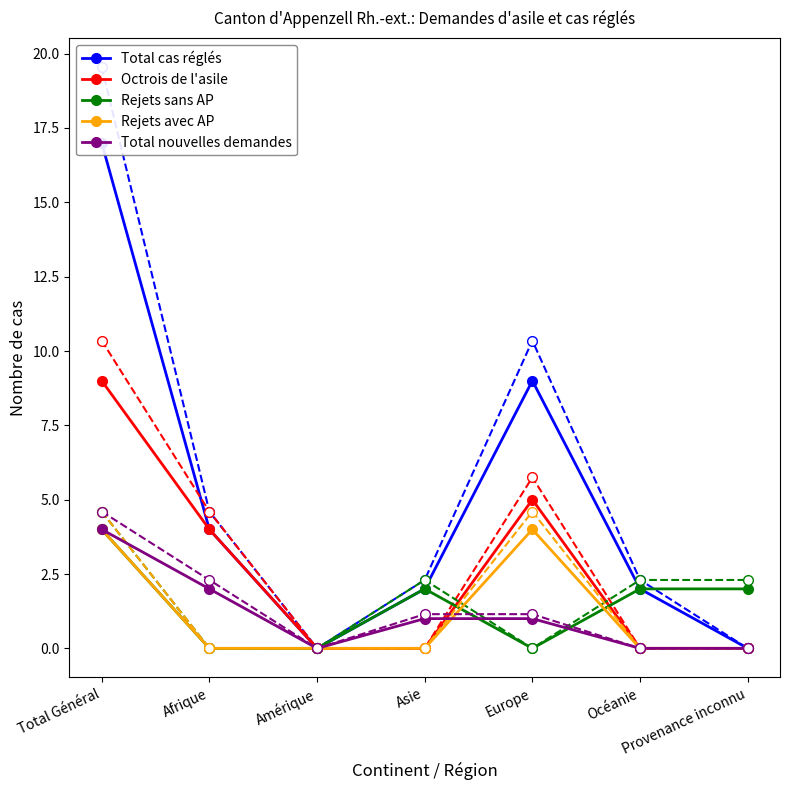

True or false: Rejets sans AP has more than 1 interior local peaks.

False